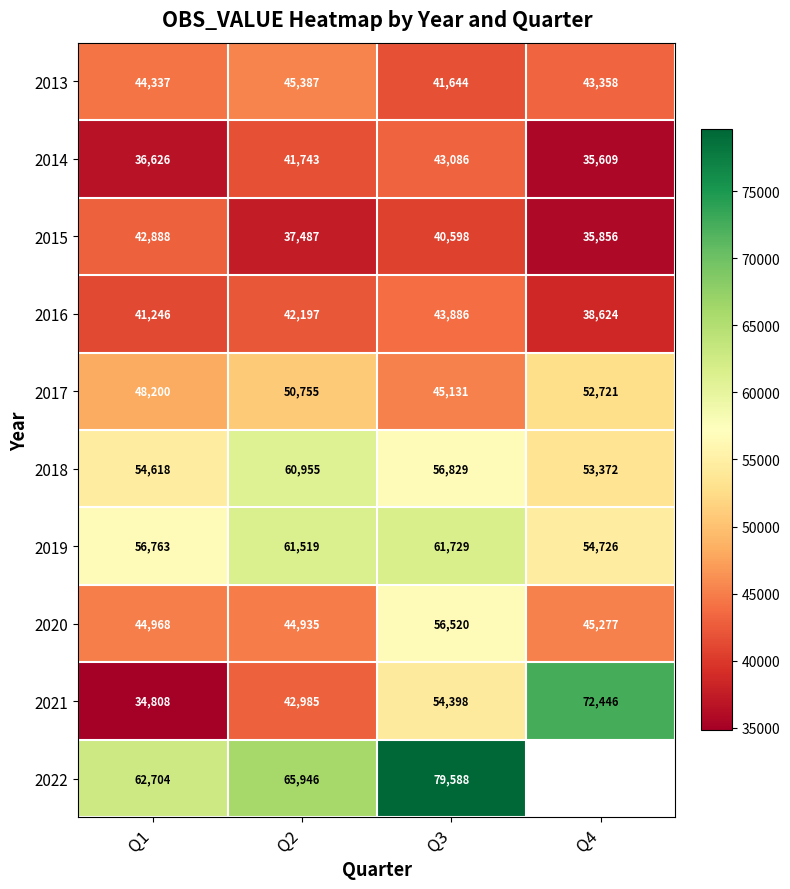

How many values in the 2018 series are below 56829?

2